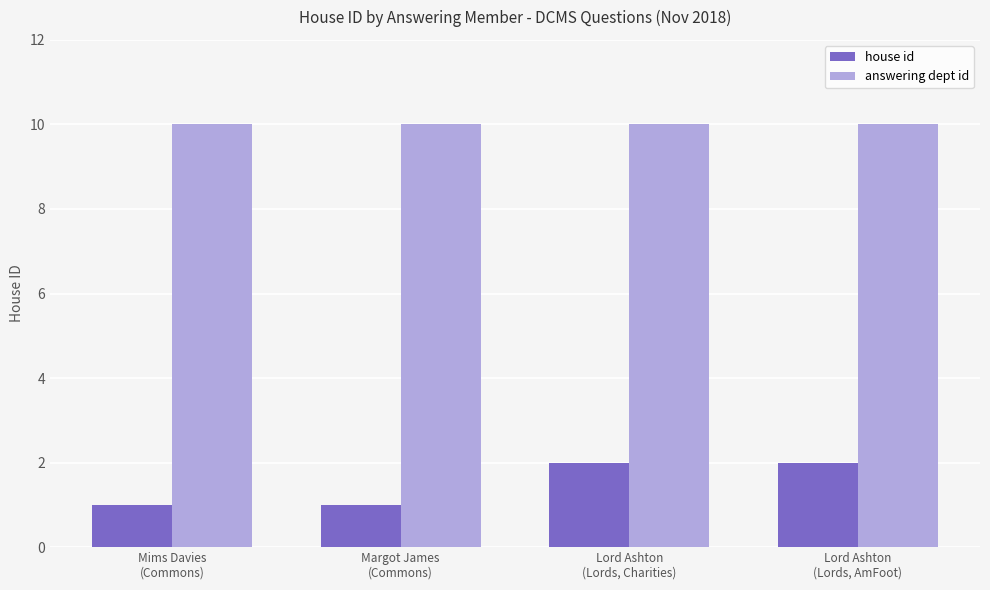

Is it true that answering dept id equals 3 at Lord Ashton
(Lords, Charities)?

False